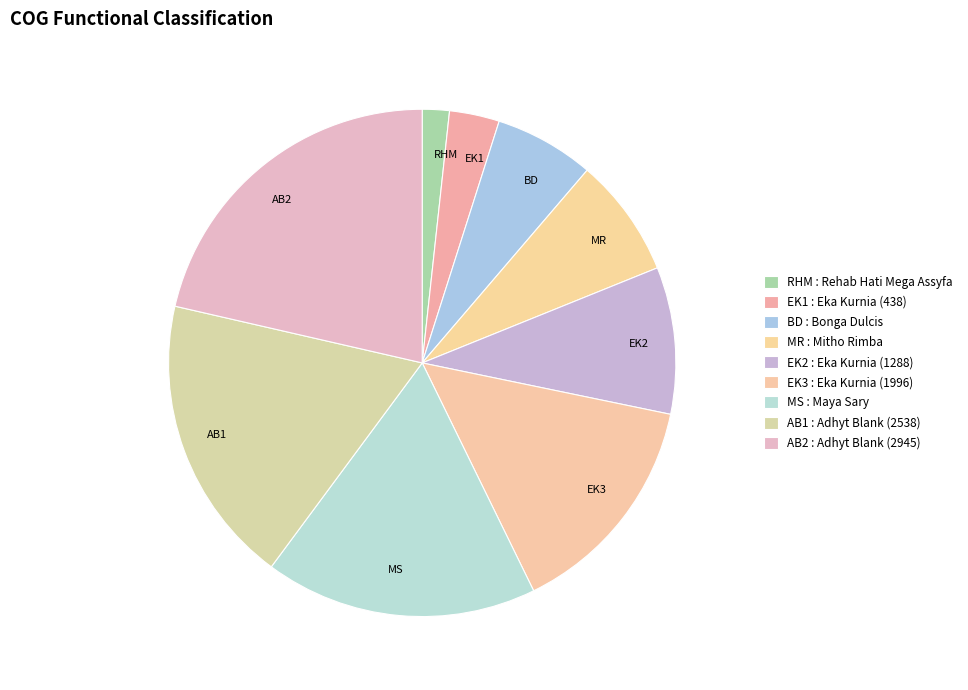

Do MR and EK3 together represent more than half of the pie?

No